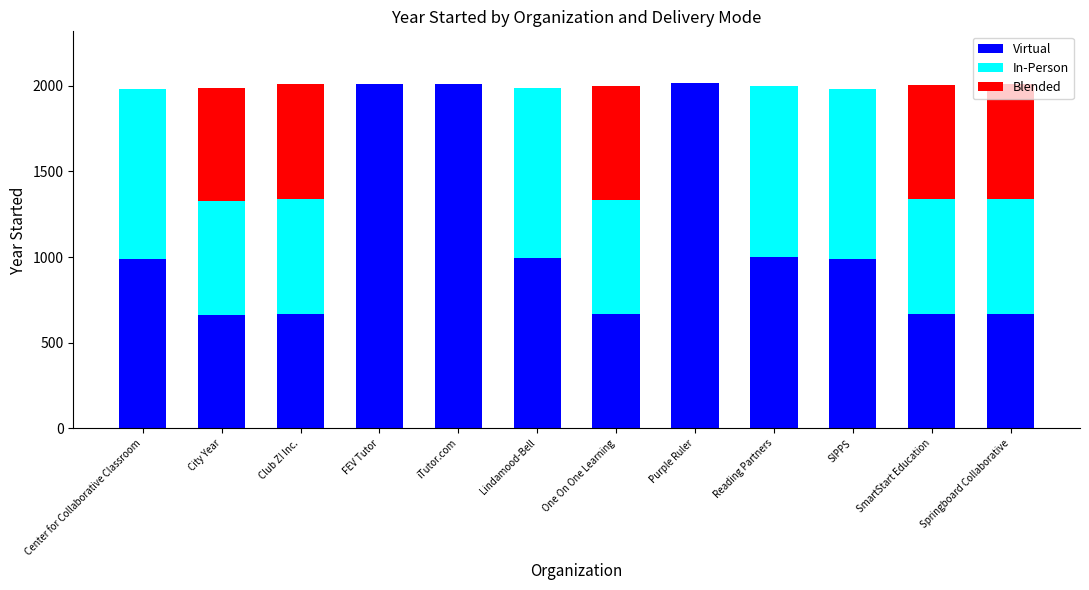

What is the total value across all series at Reading Partners?

1999.0